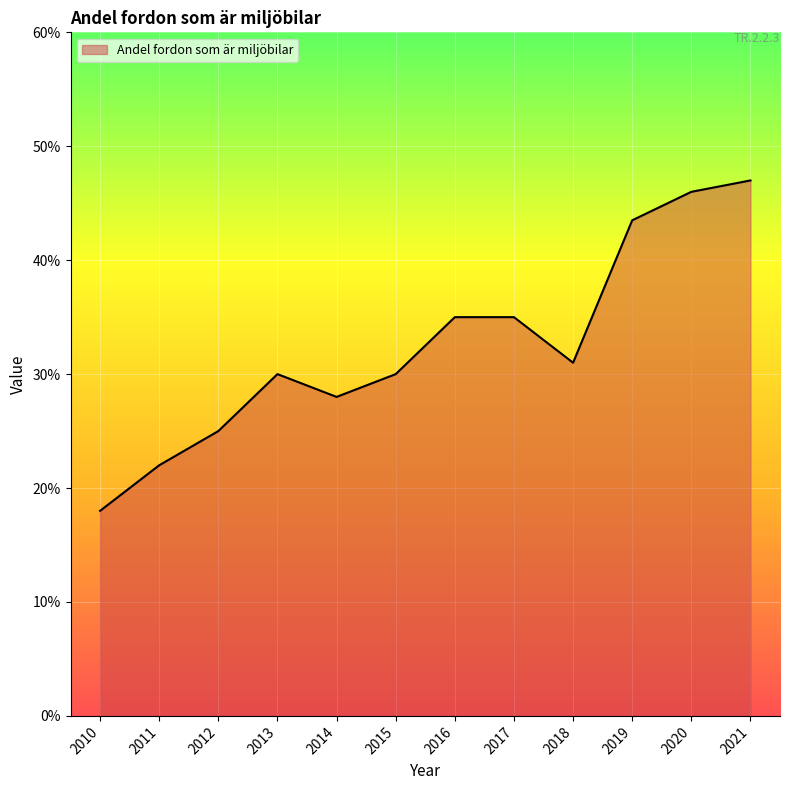

What is the difference between the values at 2012 and 2010?

7.0